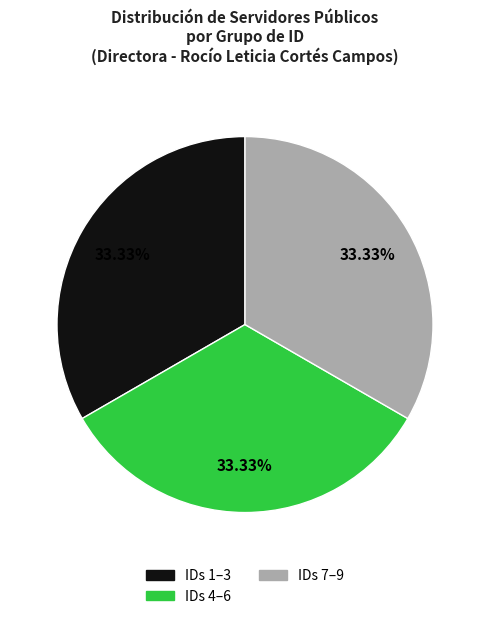

Do IDs 7–9 and IDs 4–6 together represent more than half of the pie?

Yes